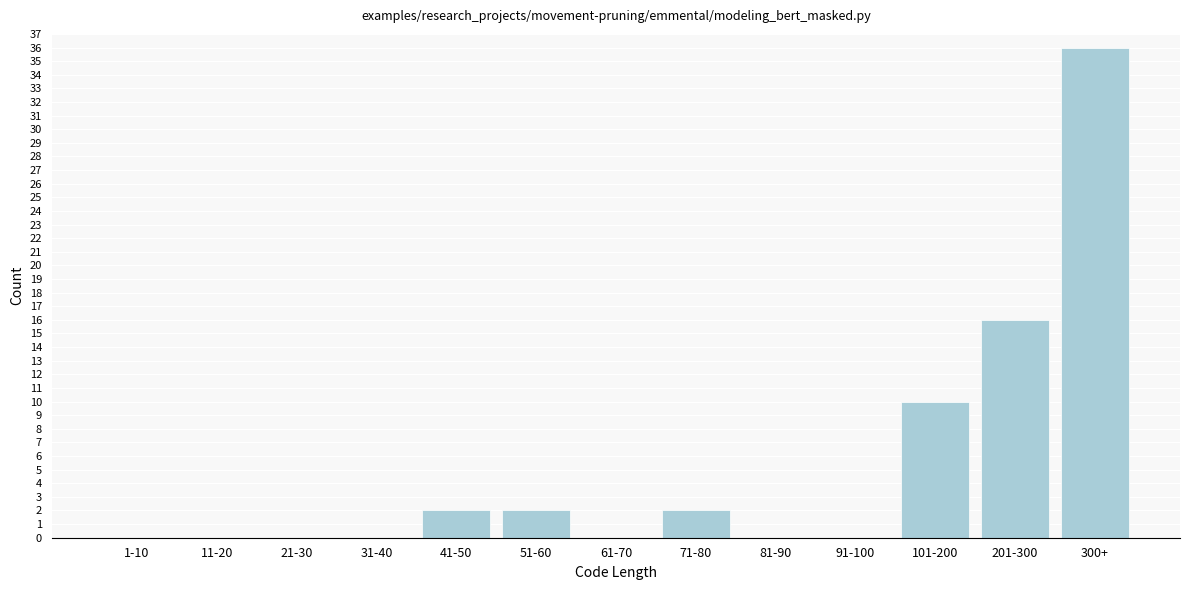

Reading left to right, extract all data points from this chart.

1-10=0	11-20=0	21-30=0	31-40=0	41-50=2	51-60=2	61-70=0	71-80=2	81-90=0	91-100=0	101-200=10	201-300=16	300+=36